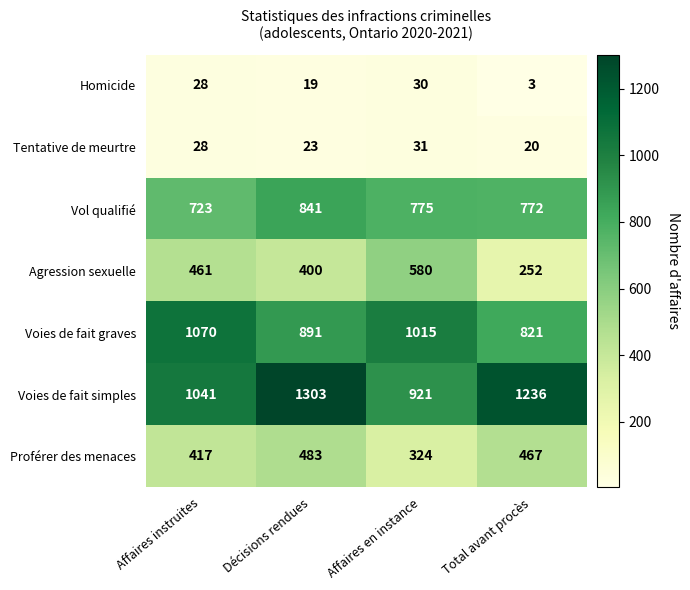

What is the smallest value displayed?

3